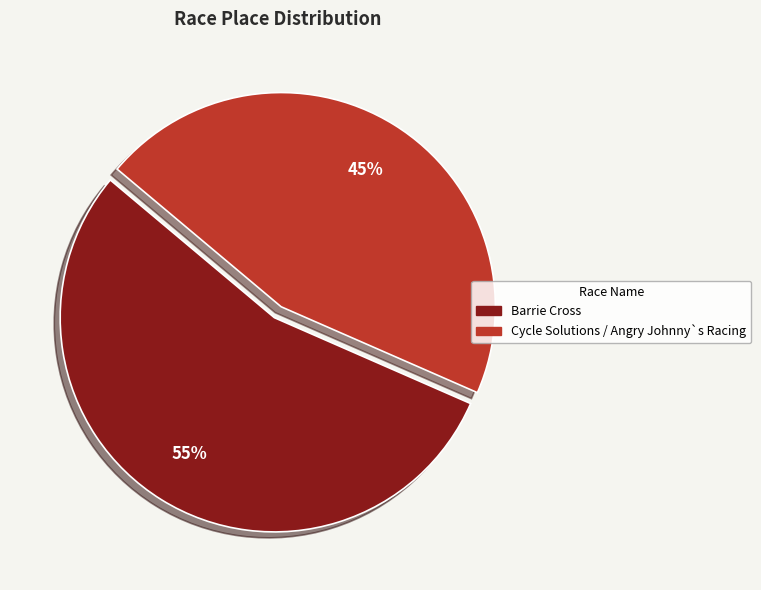

Count the number of slices in the pie.

2